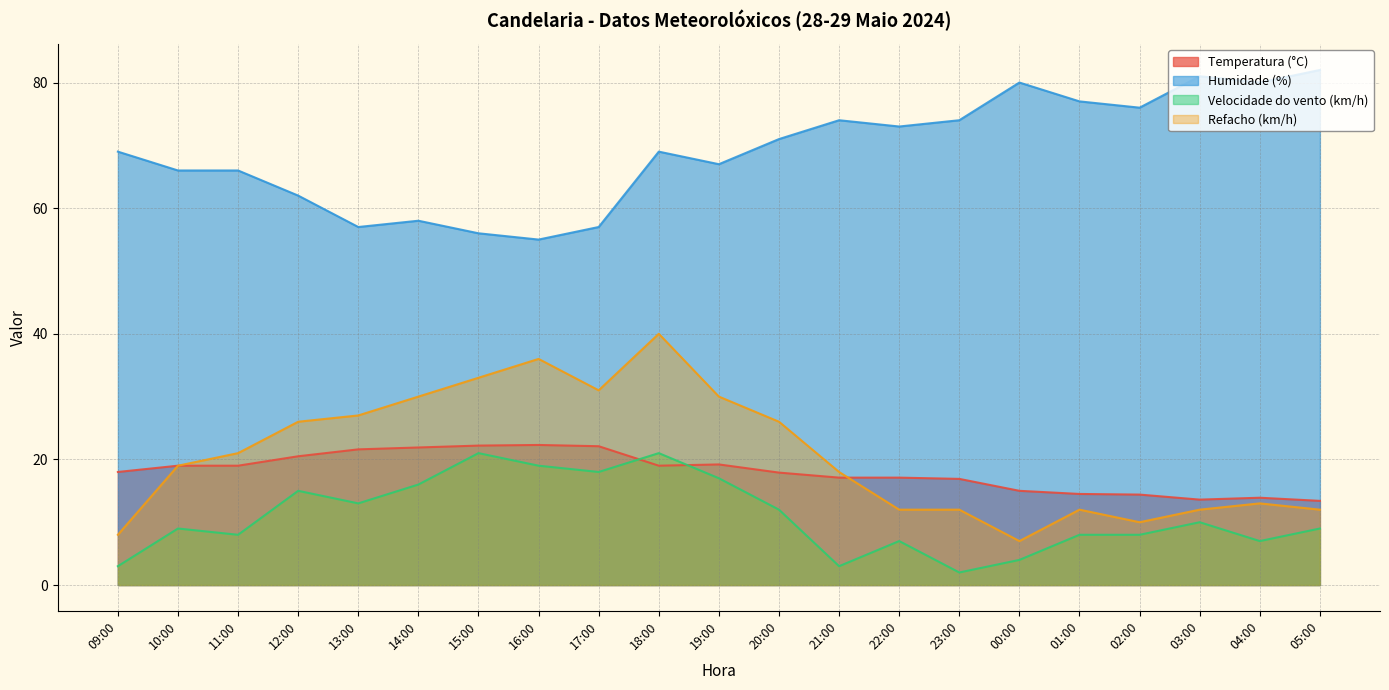

True or false: Refacho (km/h) and Temperatura (°C) intersect in this chart.

True